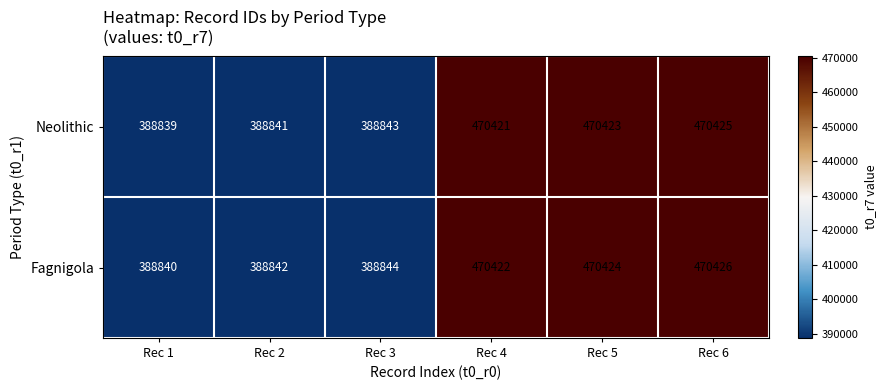

The value of Fagnigola at Rec 4 is 470422. True or false?

True